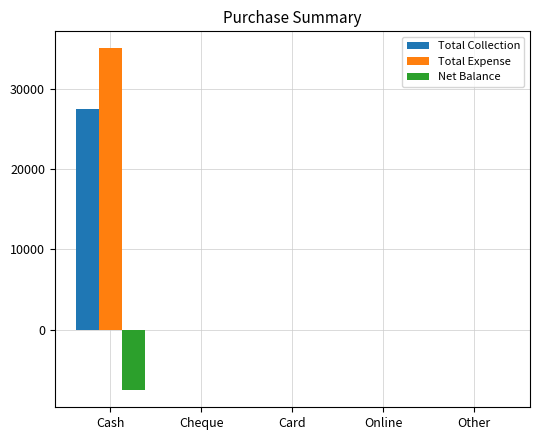

What is the total value across all series at Cash?

55000